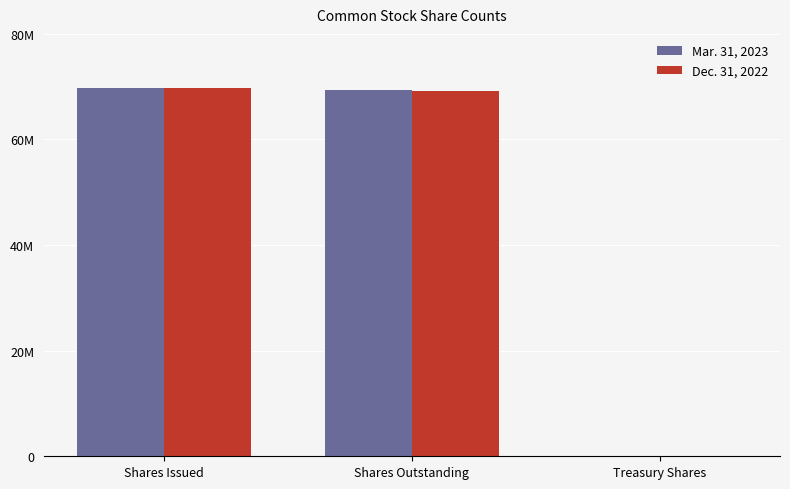

Which series changed the most between Shares Issued and Shares Outstanding?

Mar. 31, 2023